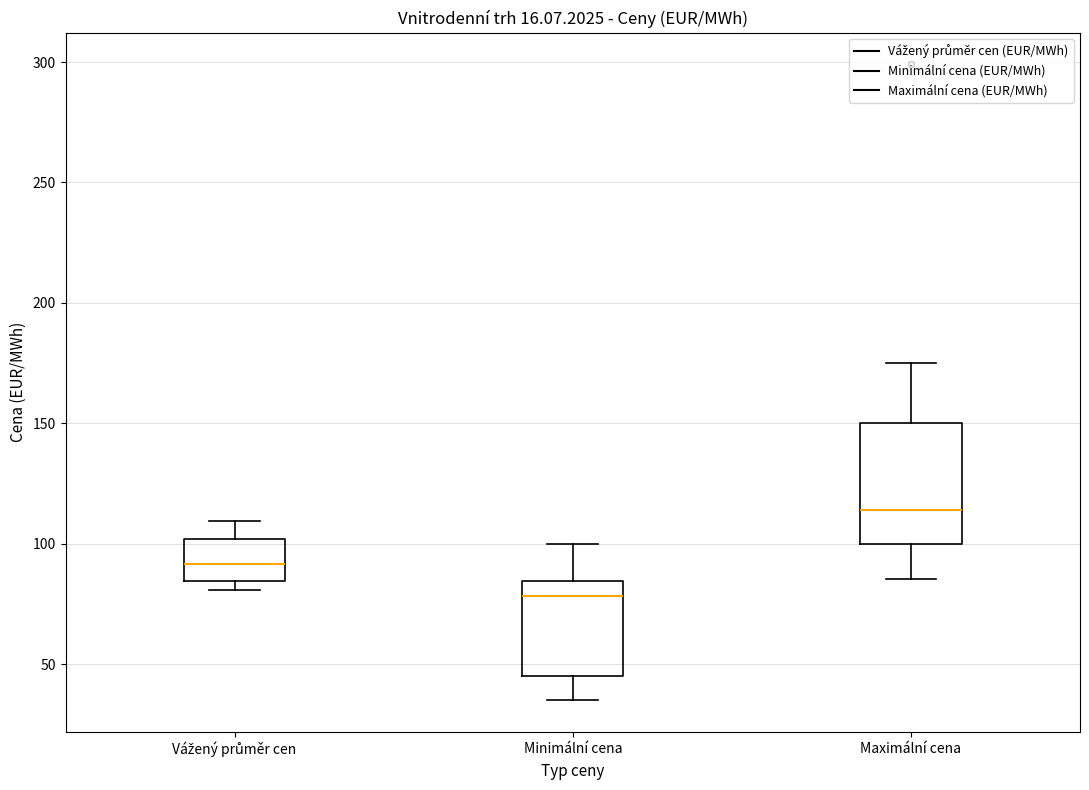

Where does the upper whisker of the box for Vážený průměr cen end on the y-axis? The values are not printed on the chart, so give them approximately, as read against the axis.

110